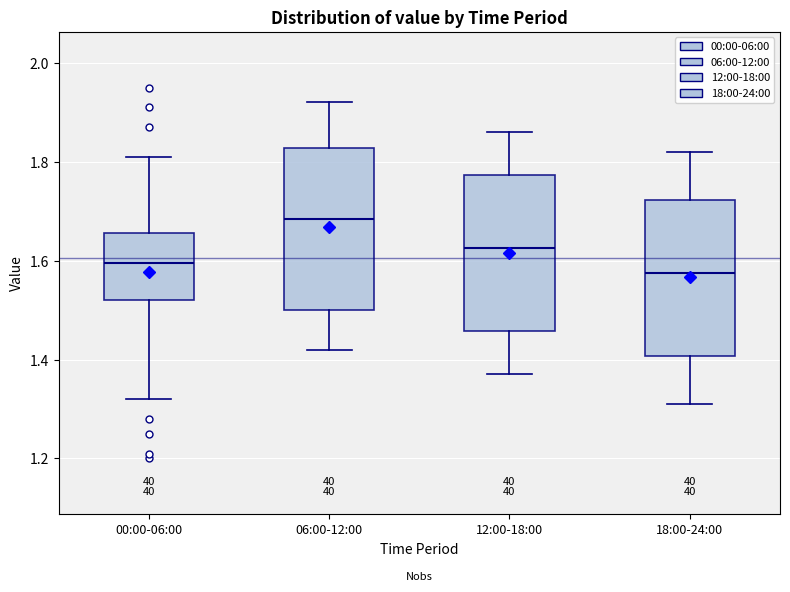

Where is the lower edge of the box for 00:00-06:00 on the y-axis? The values are not printed on the chart, so give them approximately, as read against the axis.

1.52